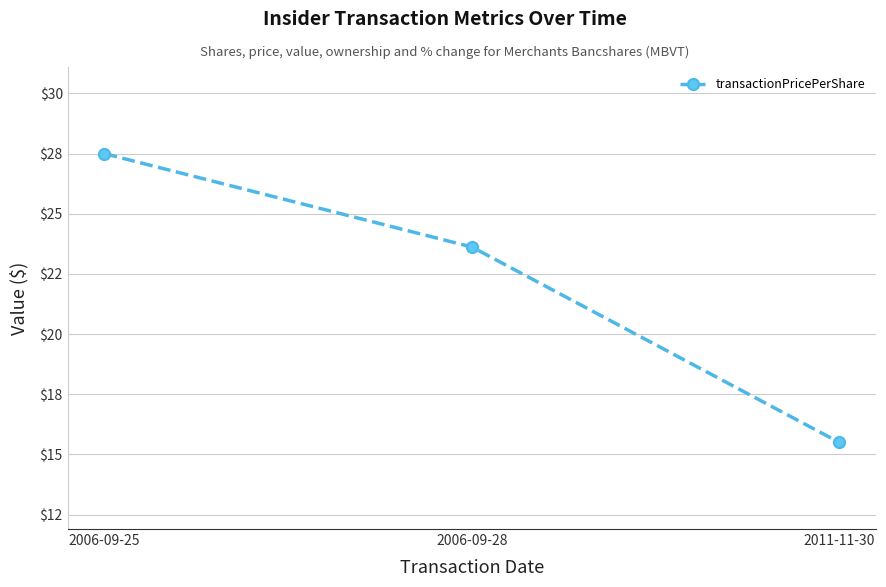

The value at 2006-09-25 is 11.8. True or false?

False